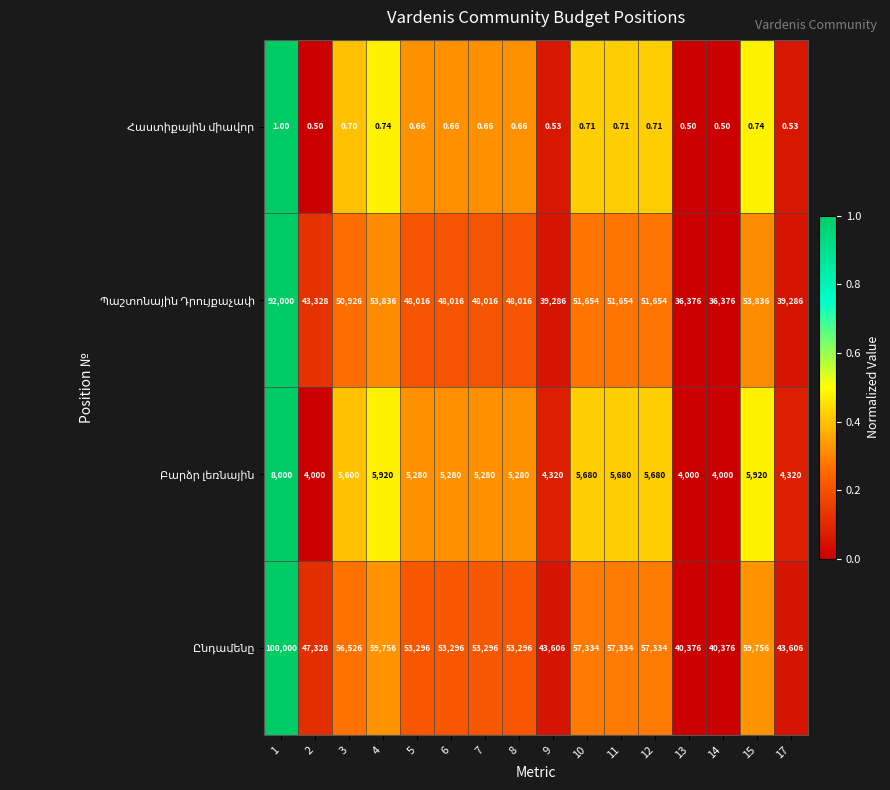

At which category does the chart reach its peak across all series?

1